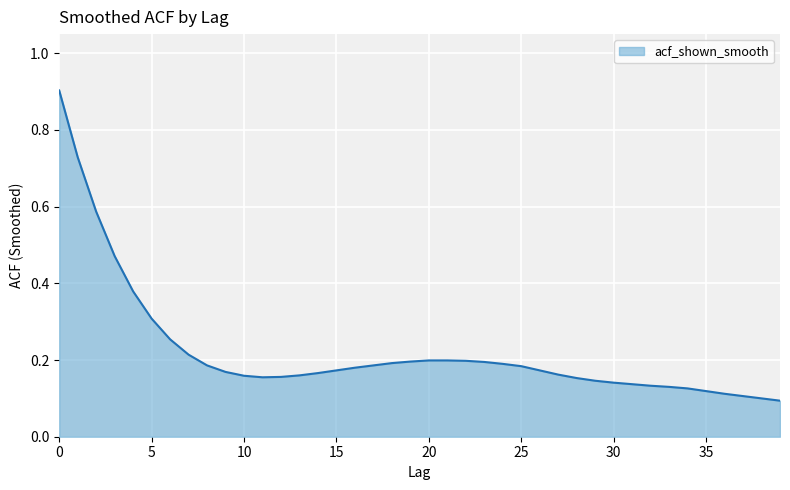

What is the difference between the maximum and minimum values?

0.8